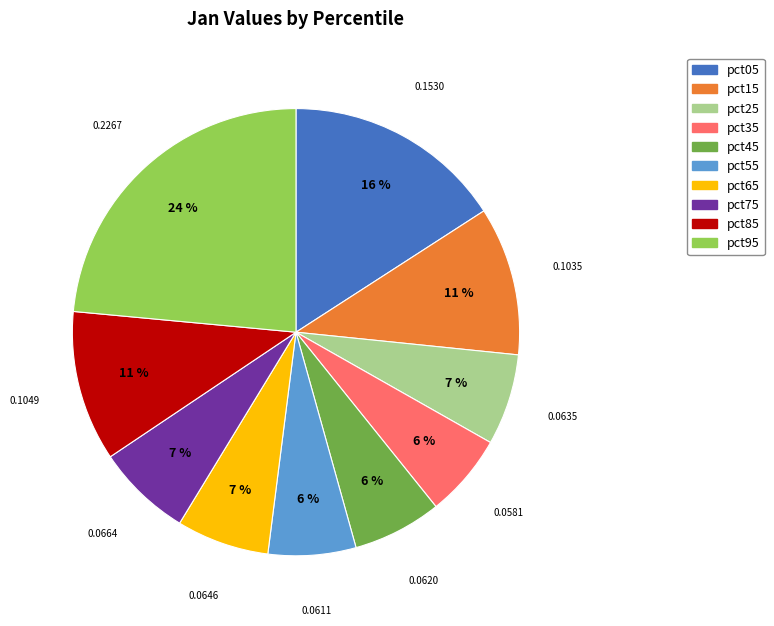

Is pct25 the majority of the pie?

No